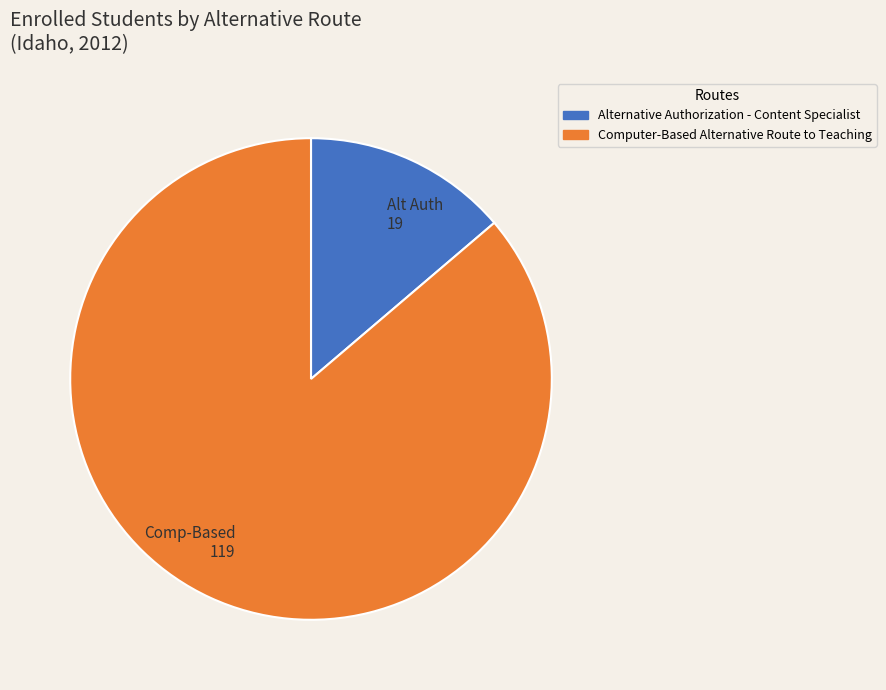

Does Alt Auth 19 account for over 50% of the chart?

No